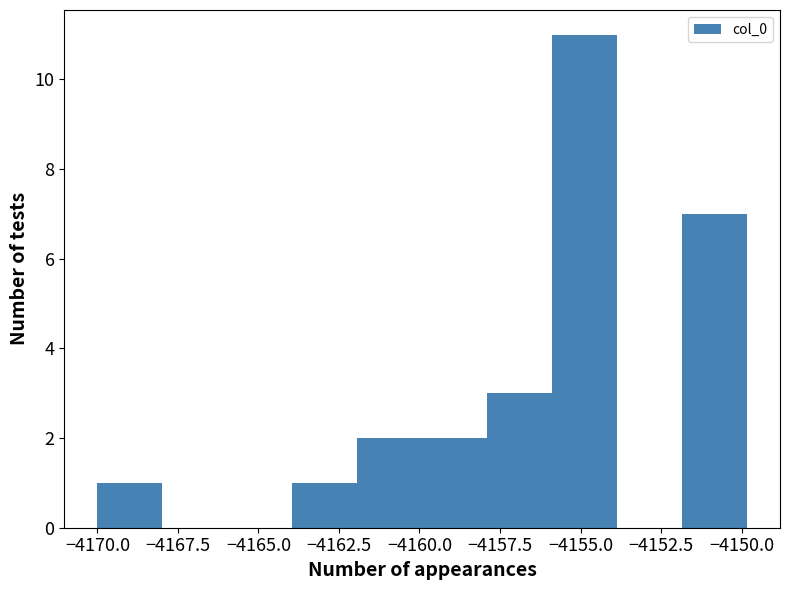

Reading left to right, transcribe this chart: for each bar, give the range it covers on the x-axis and its height. Neither the bar edges nor the heights are printed on the chart, so give them approximately, as read against the axes.

-4170 to -4168: 1
-4168 to -4166: 0
-4166 to -4164: 0
-4164 to -4162: 1
-4162 to -4160: 2
-4160 to -4158: 2
-4158 to -4156: 3
-4156 to -4154: 11
-4154 to -4152: 0
-4152 to -4150: 7